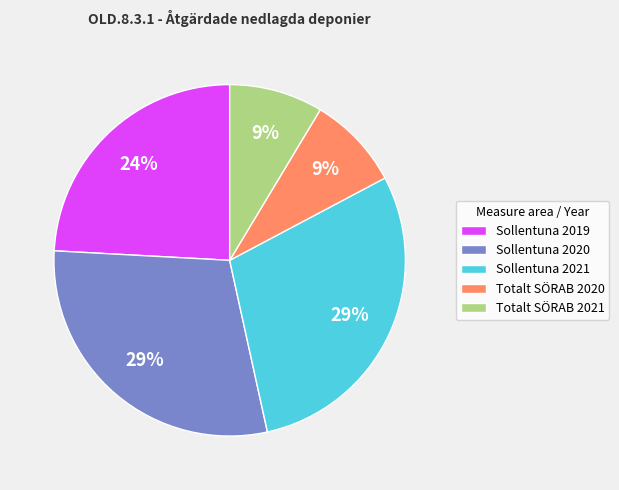

What is the ratio of the value at Totalt SÖRAB 2021 to the value at Sollentuna 2020?

0.3